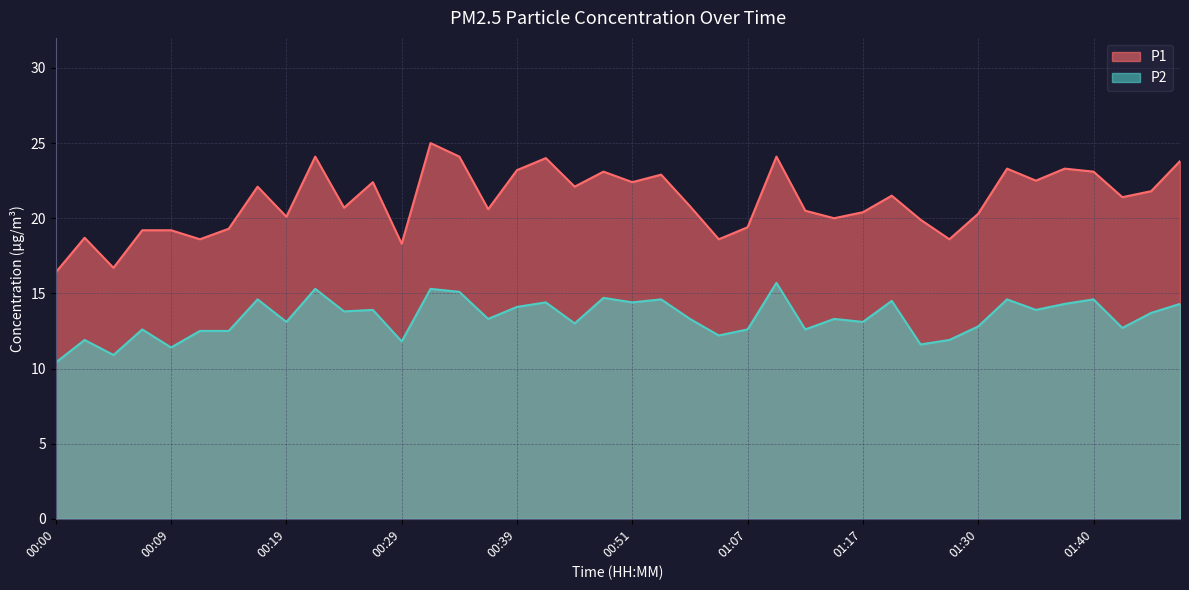

Where is the first local minimum for P1?

00:05